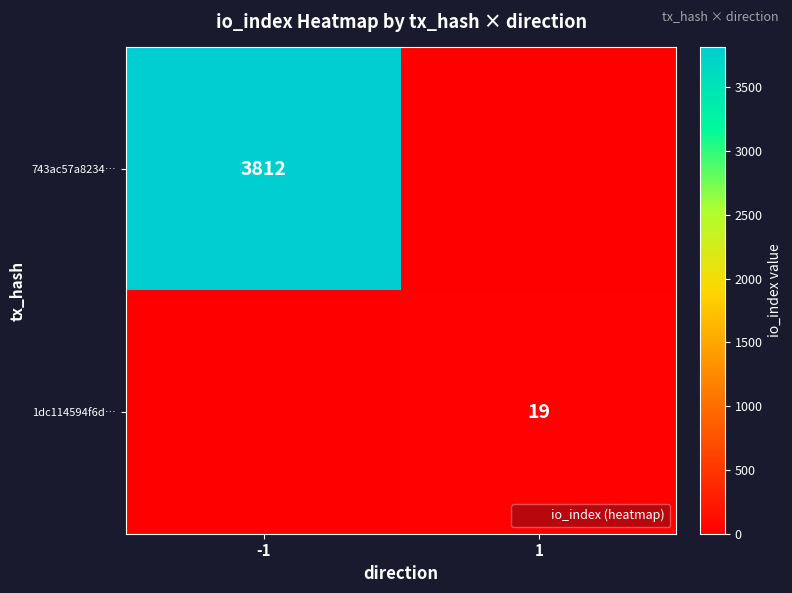

Which series has the widest spread of values?

743ac57a8234…